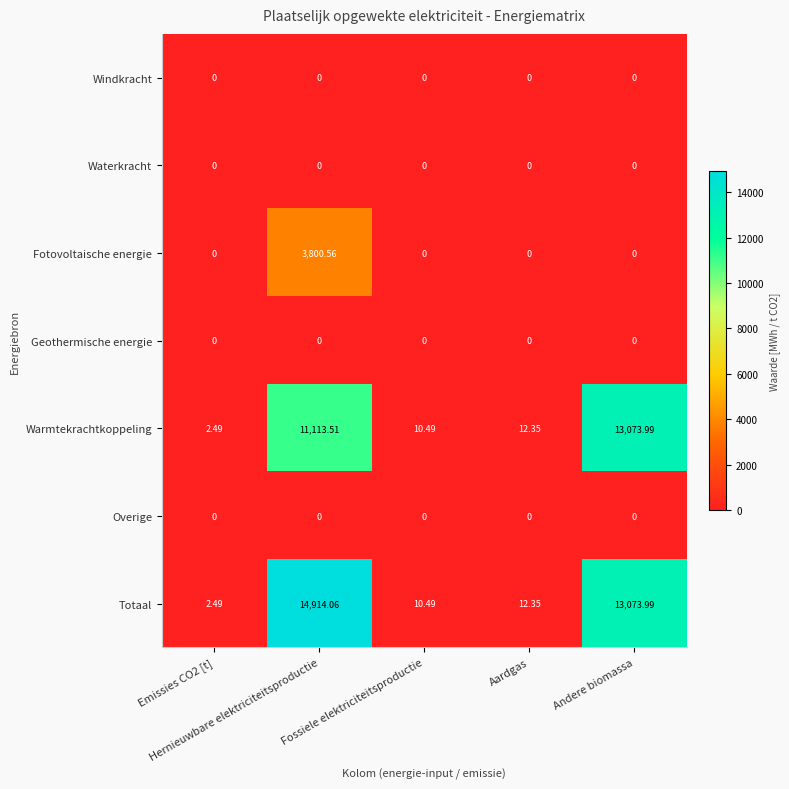

Which series has the largest total across all categories?

Totaal